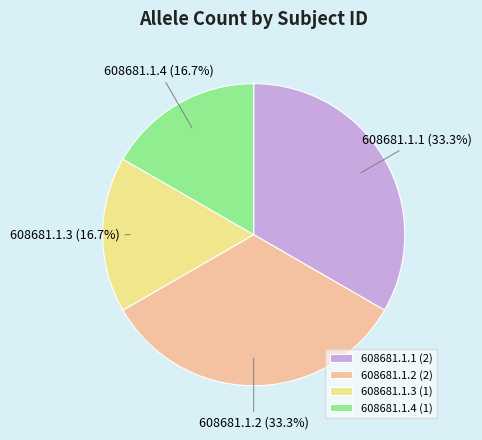

To the nearest percent, what is the difference between the largest and smallest slice percentages?

17%